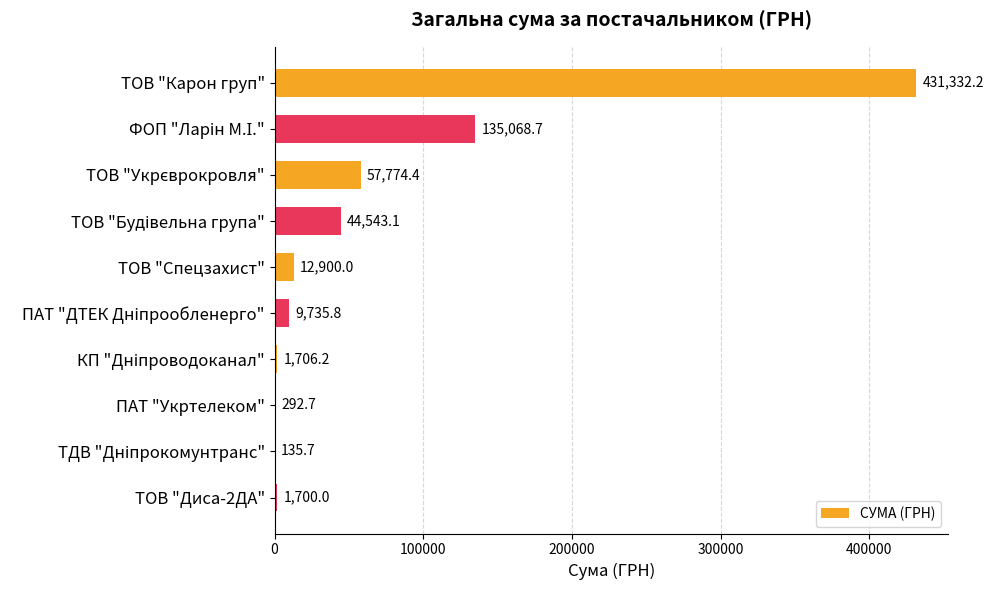

Are the bars grouped side by side (vs. stacked)?

No